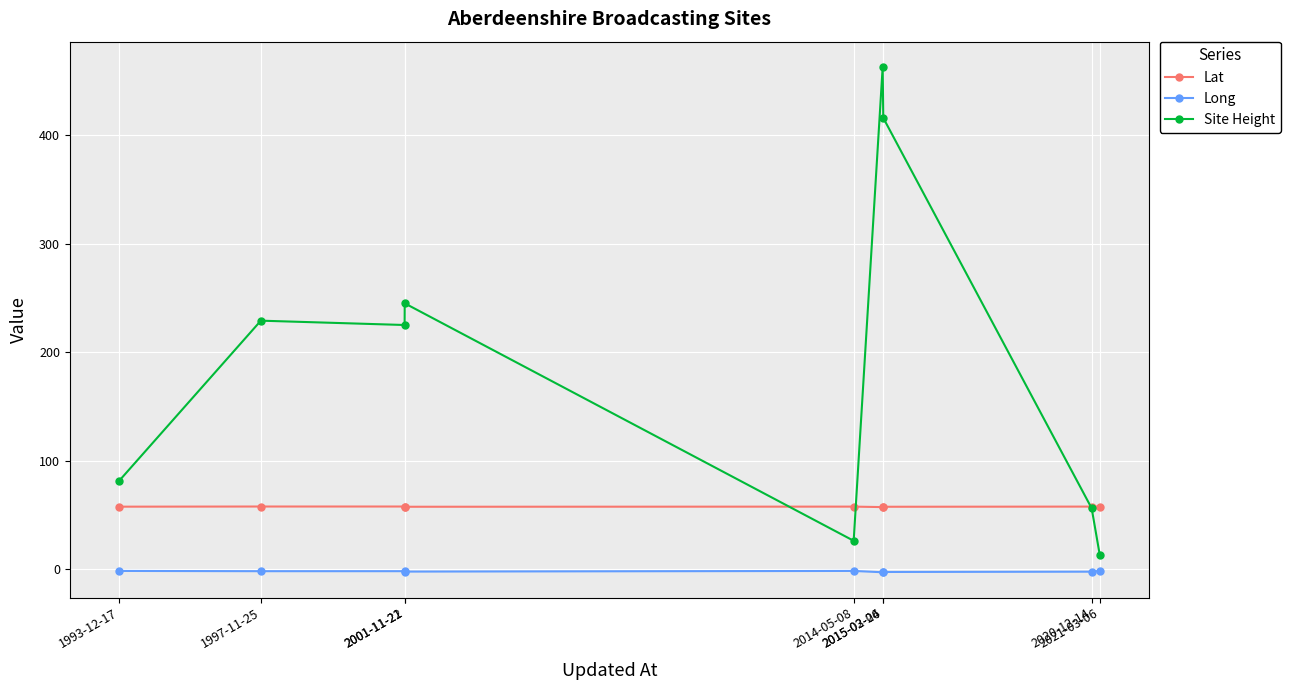

What position from the right is 2015-03-04?

3